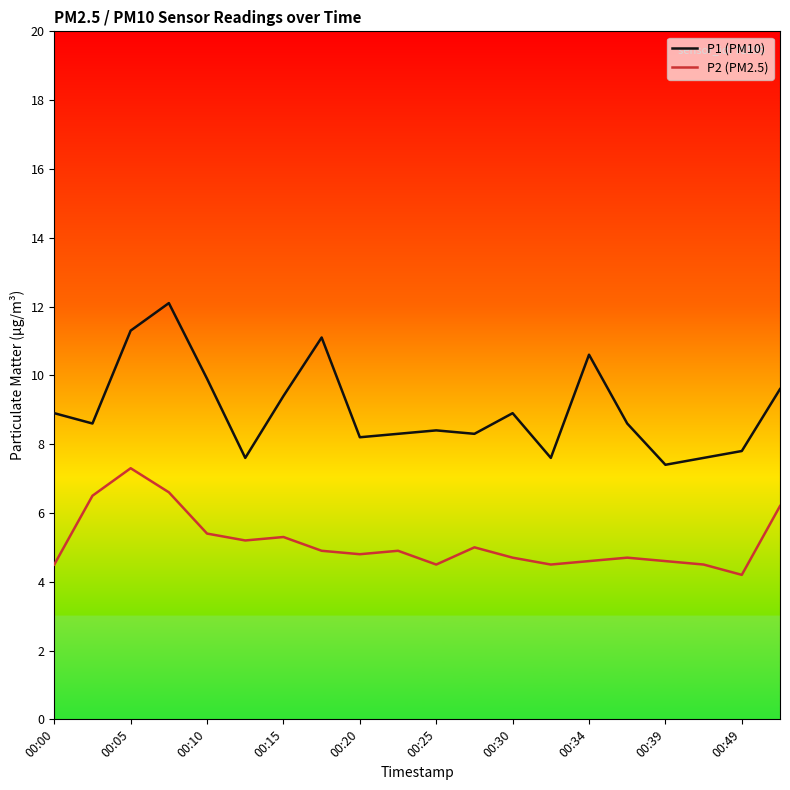

Which series has the largest range (max minus min)?

P1 (PM10)